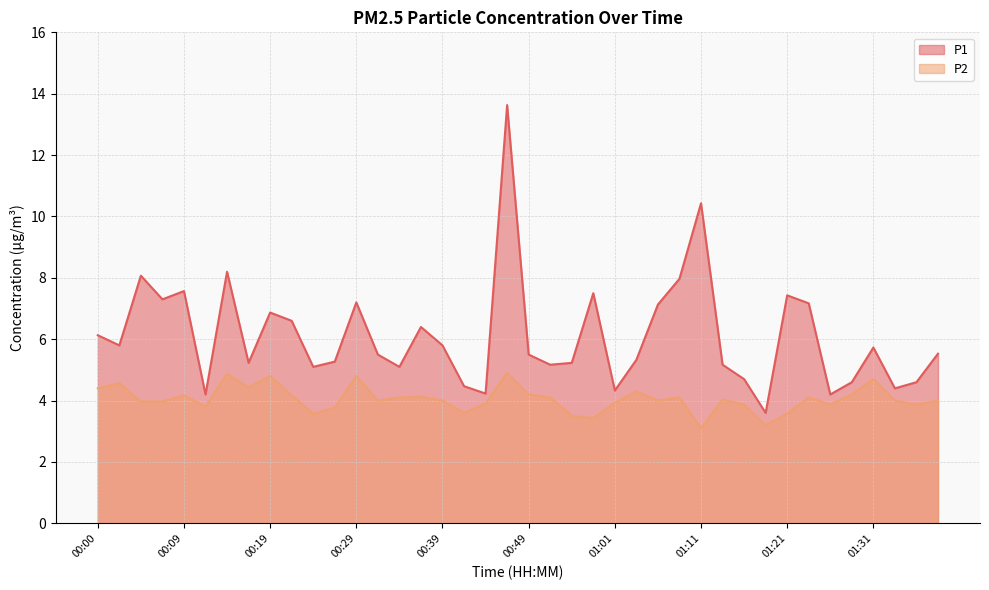

What is the difference between the second highest and minimum values in the P1 series?

6.8